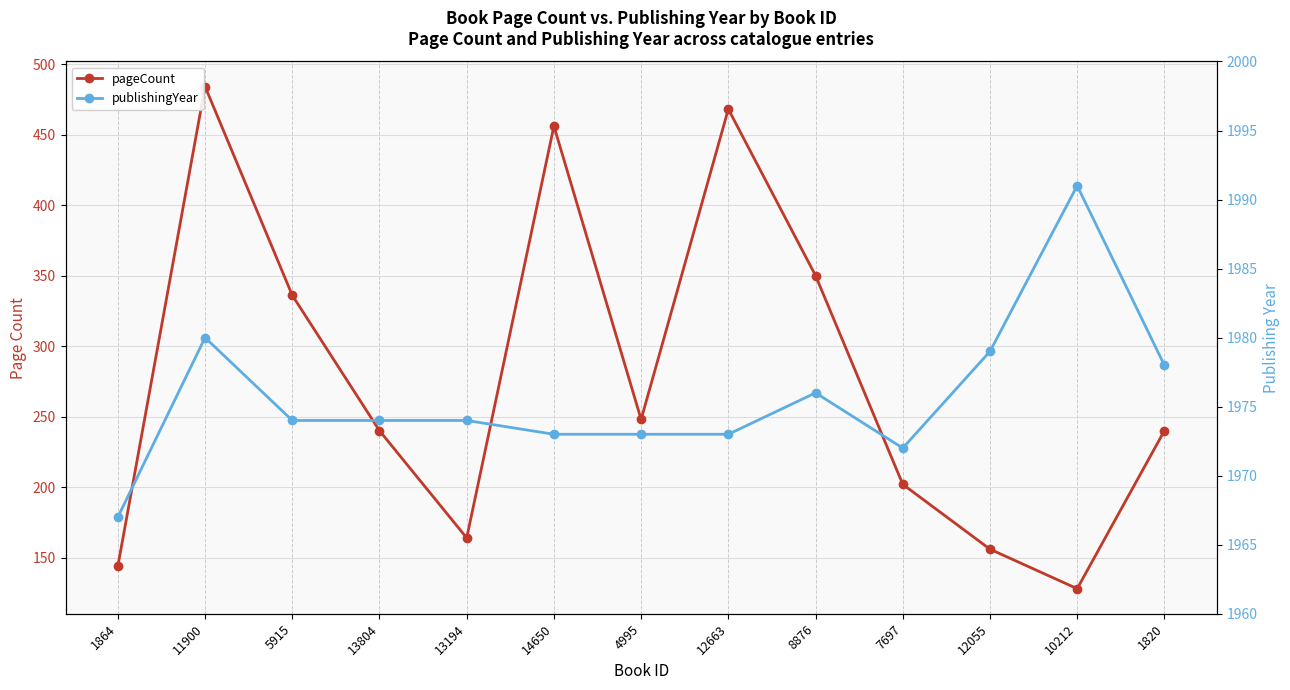

List the series in order of their overall mean, lowest first.

pageCount, publishingYear